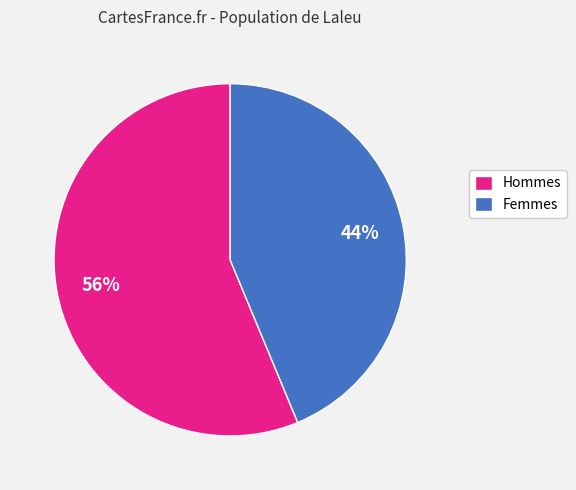

Between Femmes and Hommes, which is larger?

Hommes